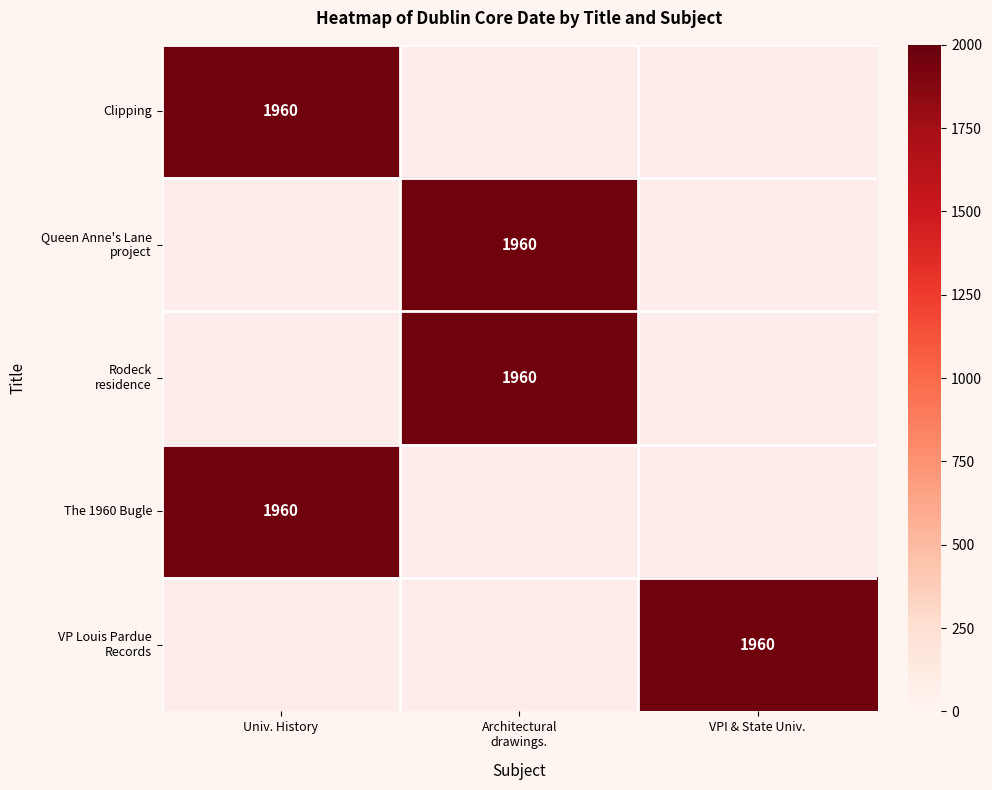

Is it true that The 1960 Bugle equals 962 at Virginia Polytechnic Institute and State University?

False